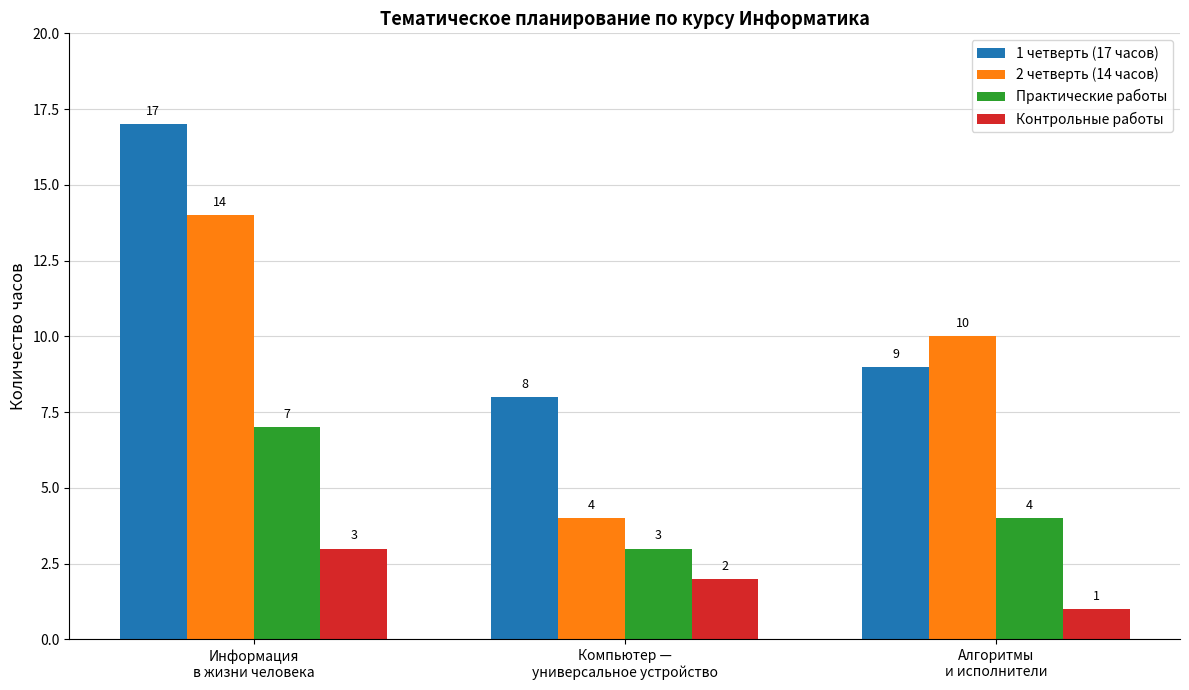

Rank the series by their average value, from lowest to highest.

Контрольные работы, Практические работы, 2 четверть (14 часов), 1 четверть (17 часов)